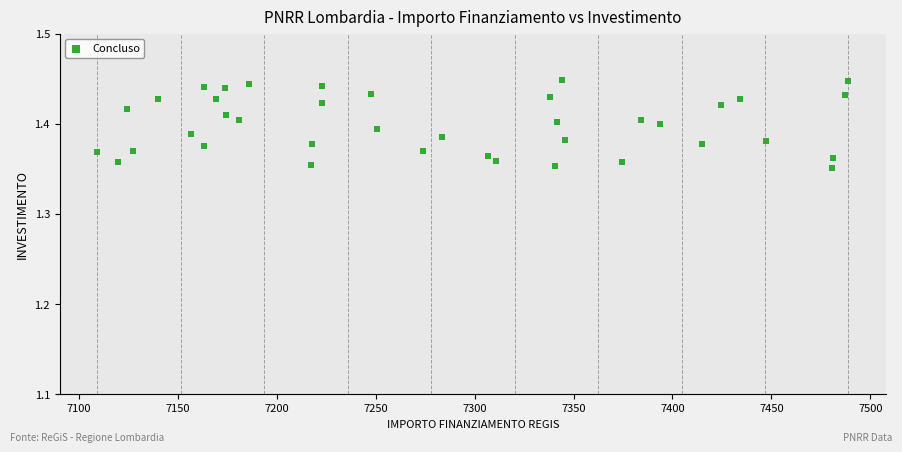

Count the number of points in this scatter plot.

39